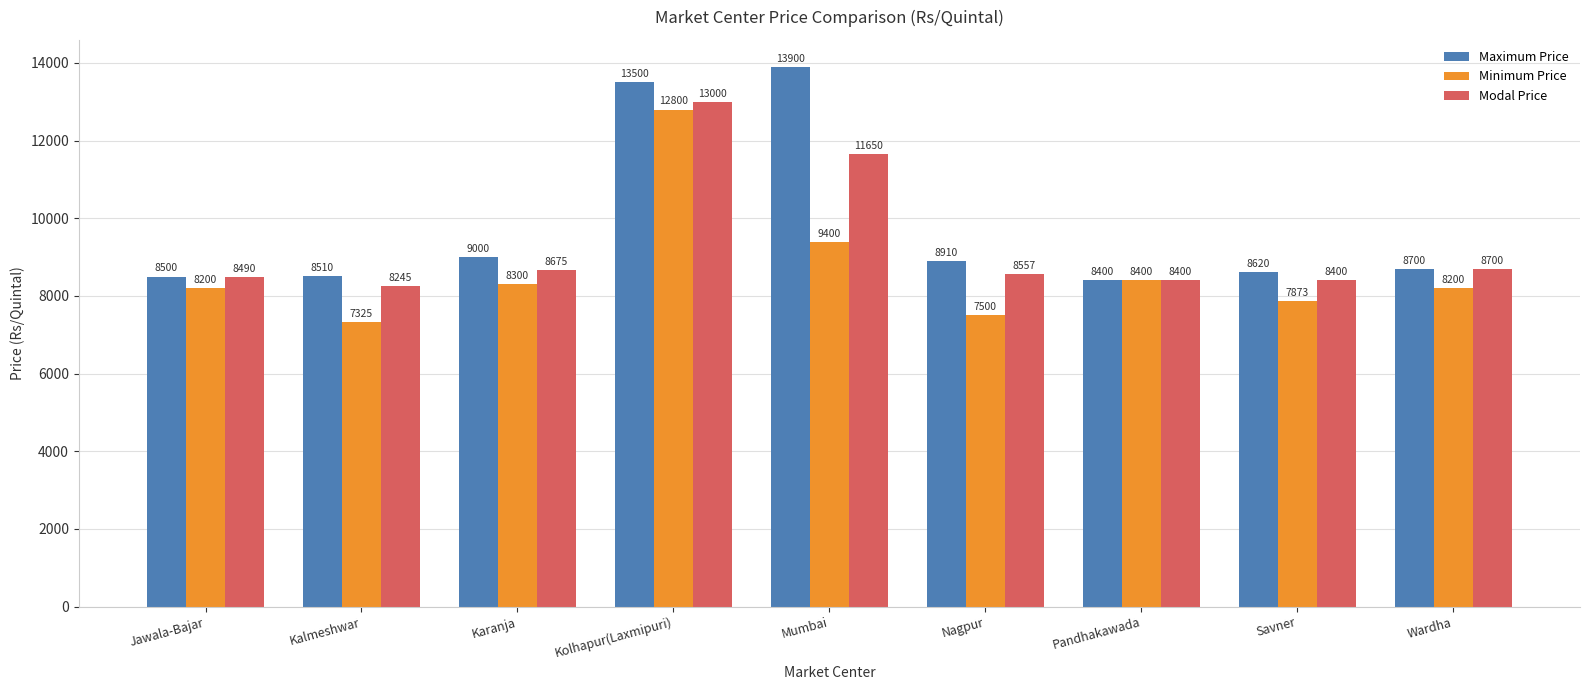

Where is Minimum Price nearest to the value 10062?

Mumbai